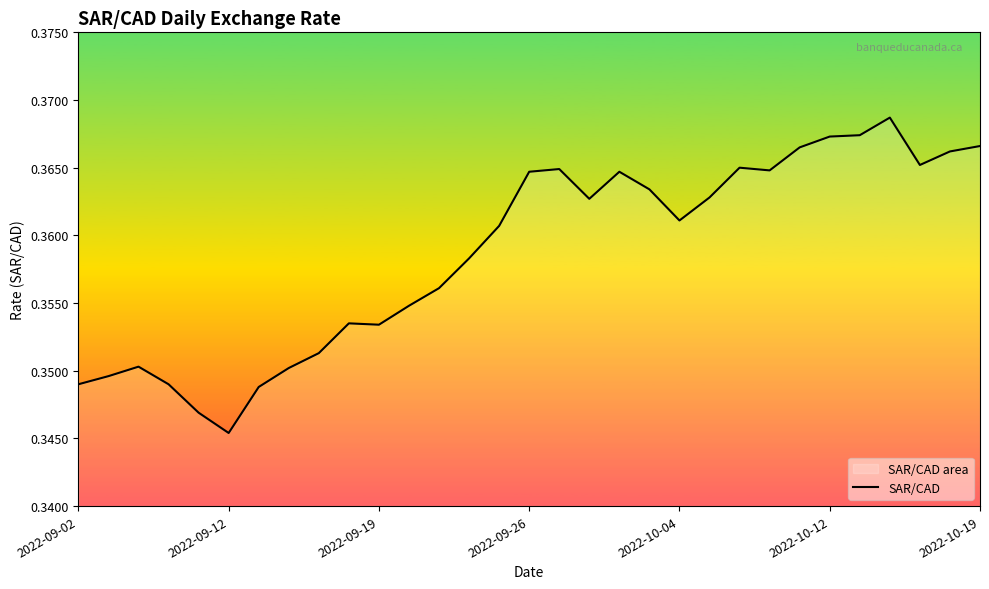

Is it true that the value at 2022-09-02 is 0.2?

False